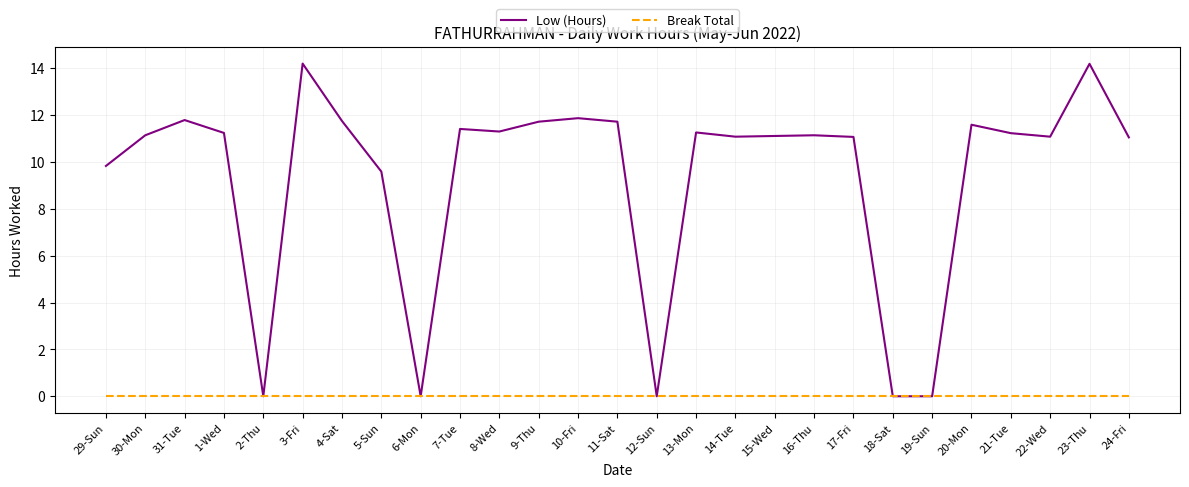

What is the difference between the highest and lowest values at 21-Tue?

11.2